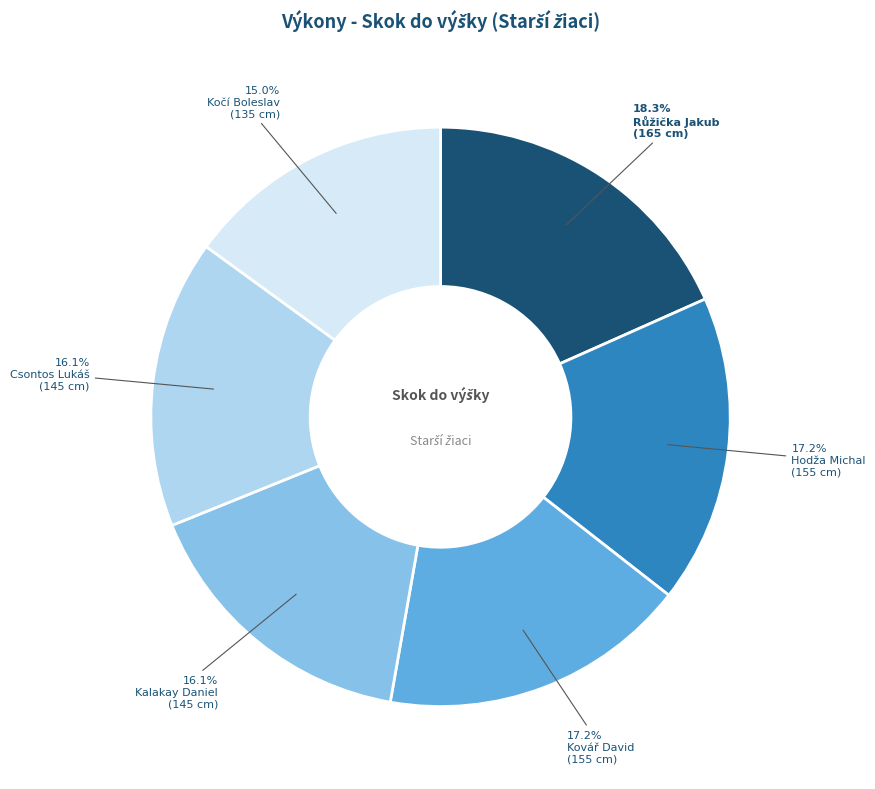

Count the number of slices in the pie.

6